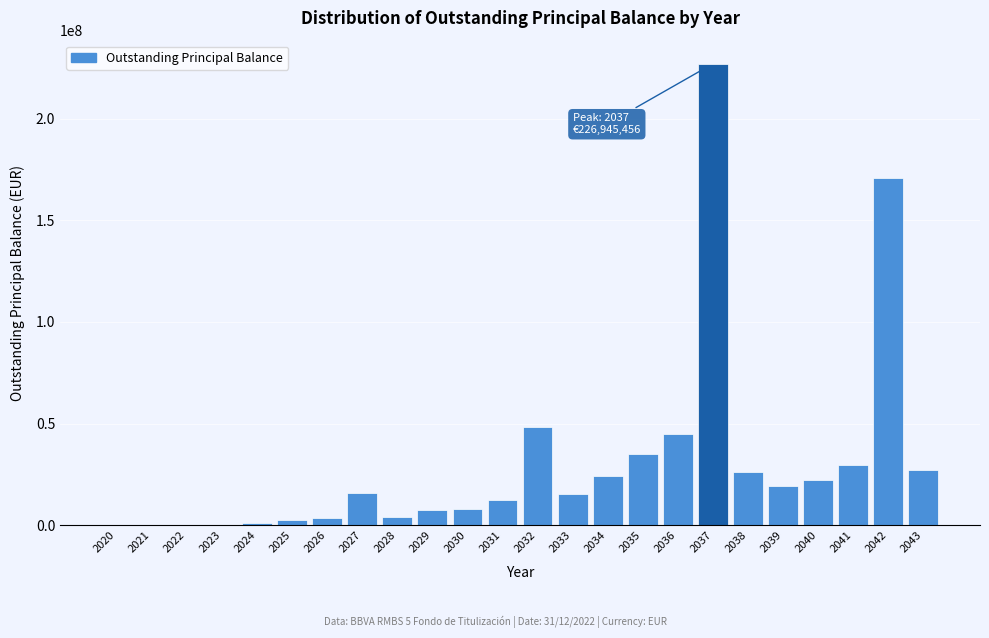

What is the sum of all values?

746995009.5